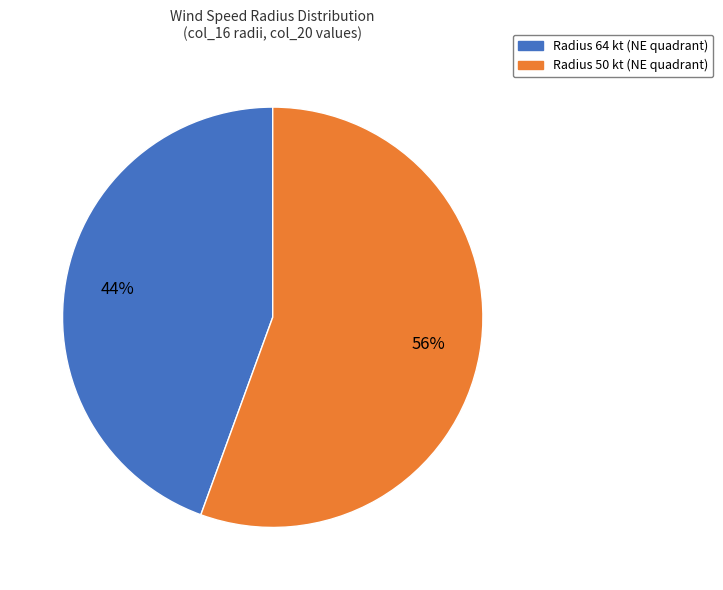

What is the smallest slice in the pie chart?

Radius 64 kt (NE quadrant)